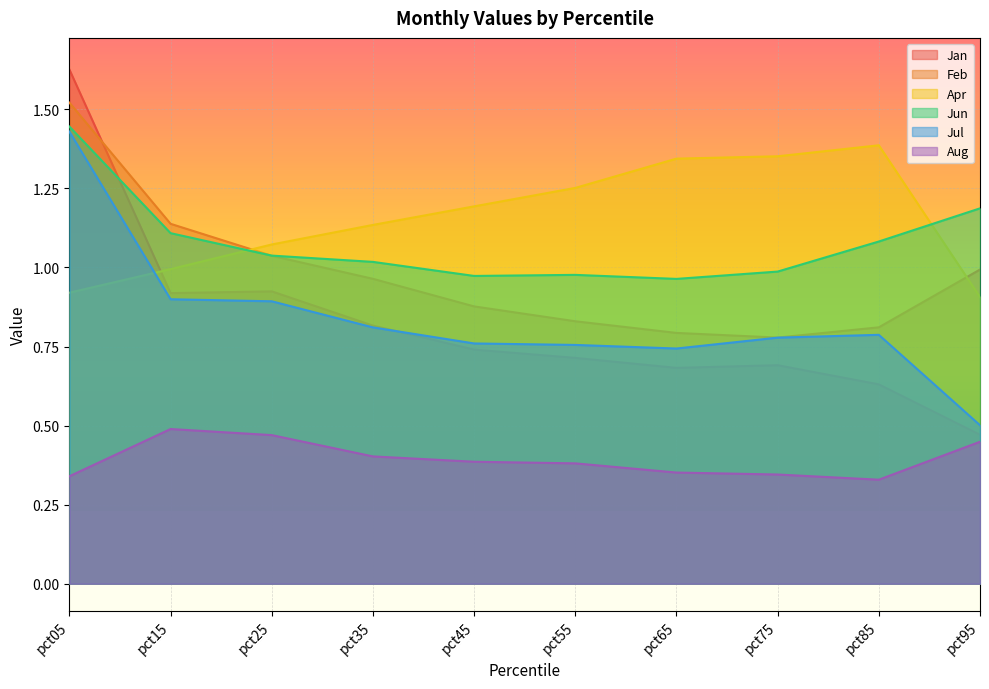

Between pct65 and pct85, which series saw the biggest shift?

Jun